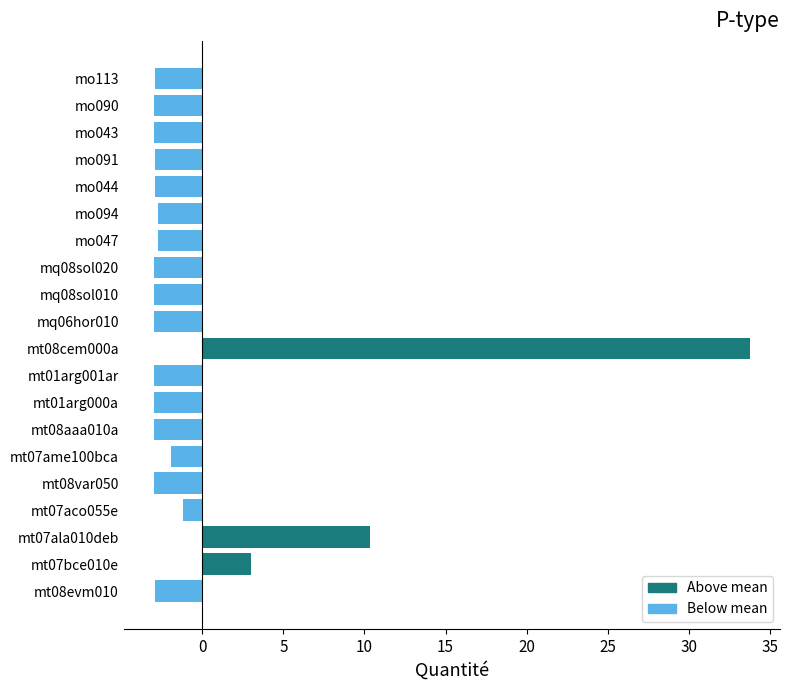

Are the bars grouped side by side (vs. stacked)?

No